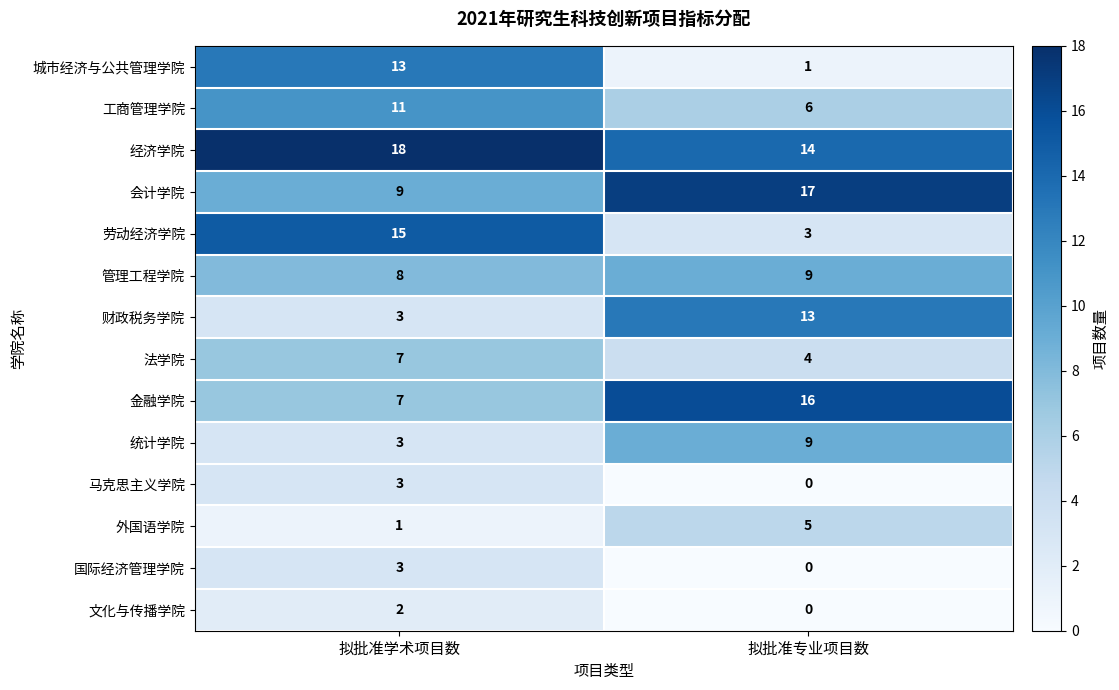

Reading left to right, transcribe all the data shown in this chart.

城市经济与公共管理学院: 13	1
工商管理学院: 11	6
经济学院: 18	14
会计学院: 9	17
劳动经济学院: 15	3
管理工程学院: 8	9
财政税务学院: 3	13
法学院: 7	4
金融学院: 7	16
统计学院: 3	9
马克思主义学院: 3	0
外国语学院: 1	5
国际经济管理学院: 3	0
文化与传播学院: 2	0